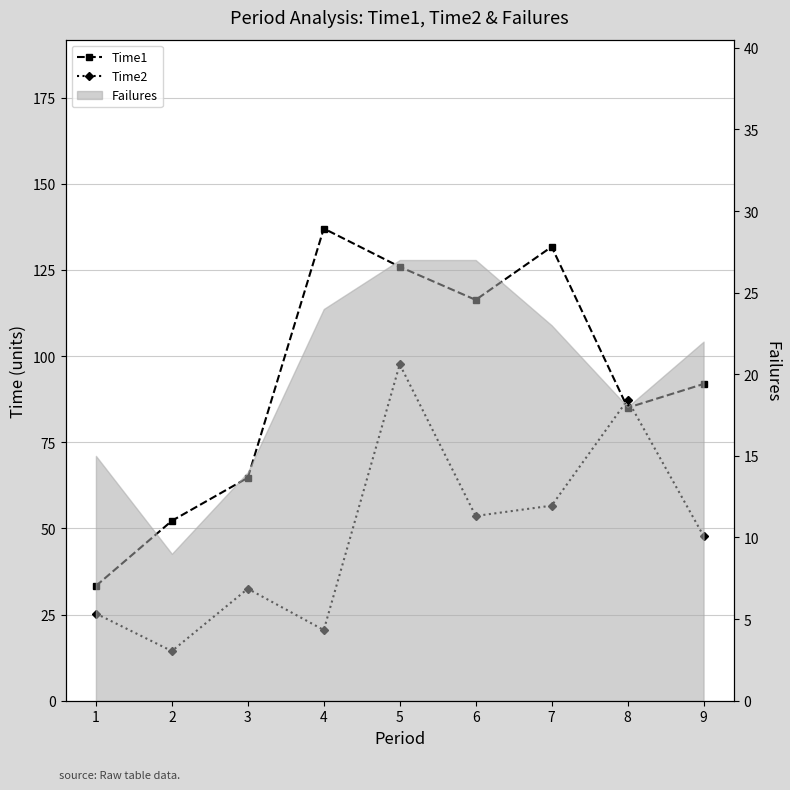

What is the difference between the Time1 values at 8 and 9?

6.9